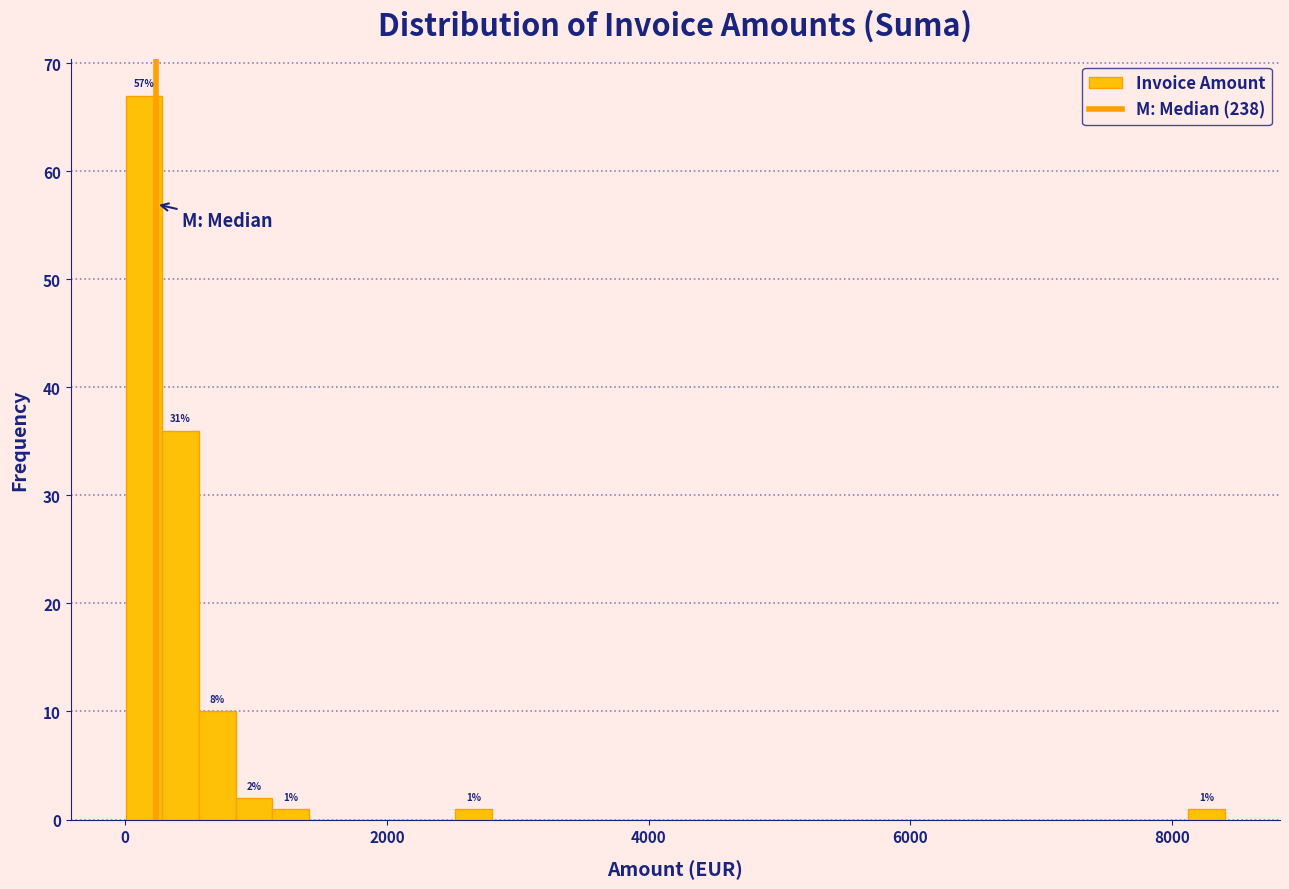

Around what value on the x-axis is the tallest bar? Give the approximate position of its centre, as read against the axis.

200